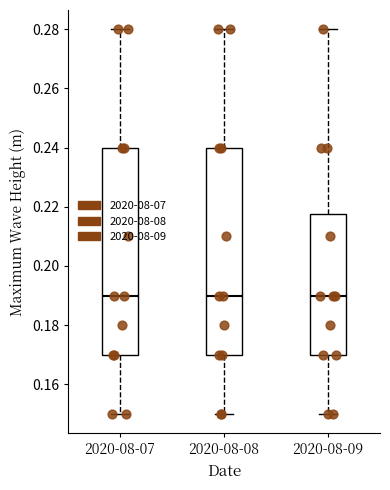

Reading left to right, transcribe this box plot: for each box, give where its median line is, the range the box spans, and where its two whiskers end, as read against the y-axis. The values are not printed on the chart, so give them approximately, as read against the axis.

2020-08-07: median 0.190, box 0.170 to 0.240, whiskers 0.150 to 0.280
2020-08-08: median 0.190, box 0.170 to 0.240, whiskers 0.150 to 0.280
2020-08-09: median 0.190, box 0.170 to 0.218, whiskers 0.150 to 0.280